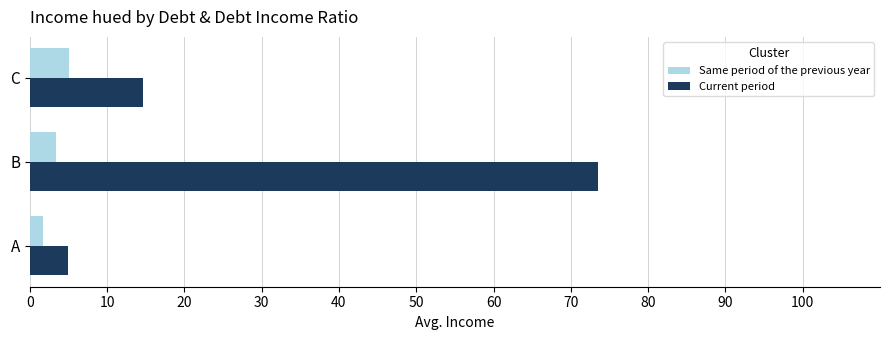

At which label does Current period reach its peak?

B